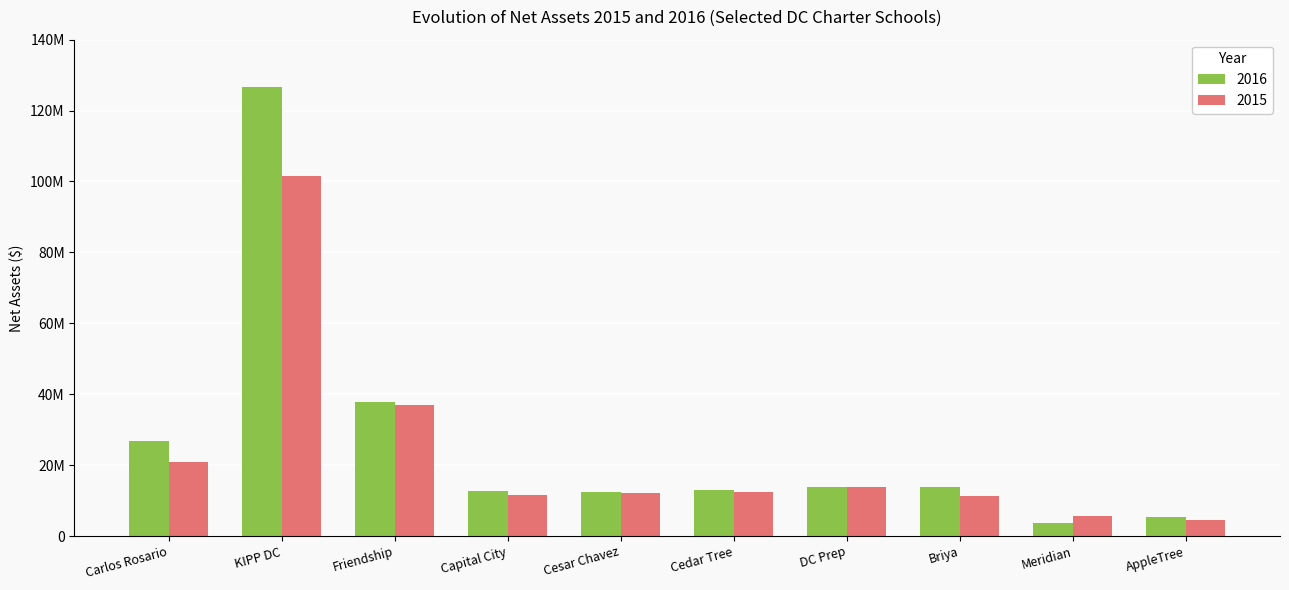

What is the difference between the second highest and second lowest values in the 2015 series?

31386250